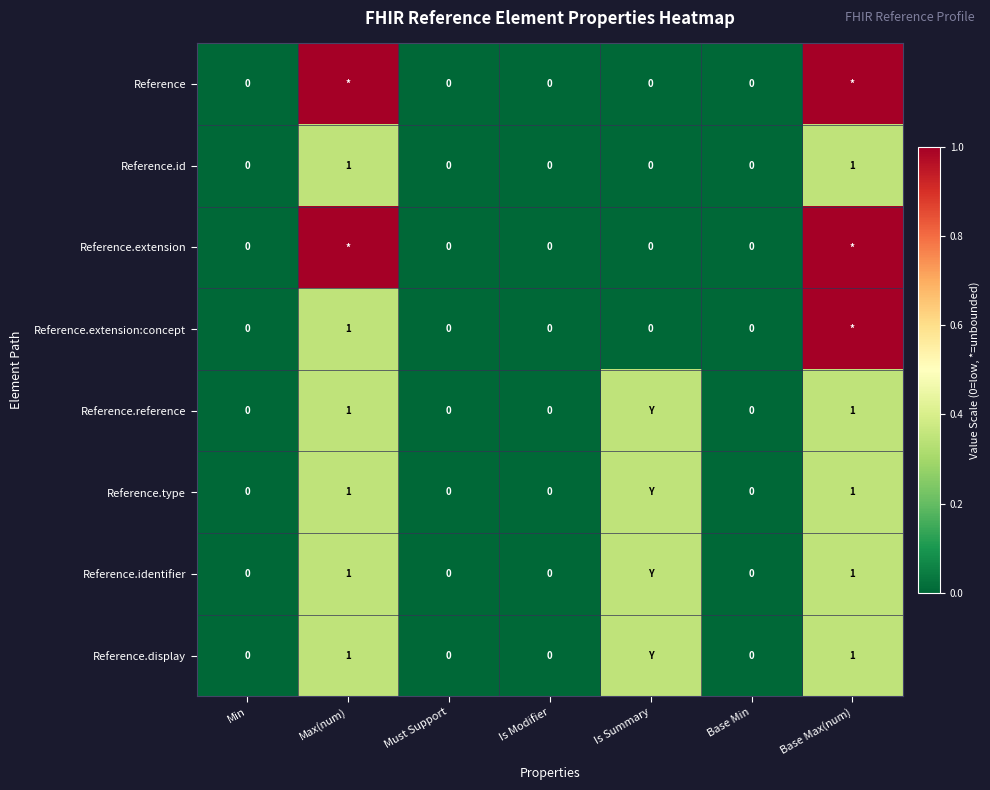

How many distinct data groups are displayed?

8